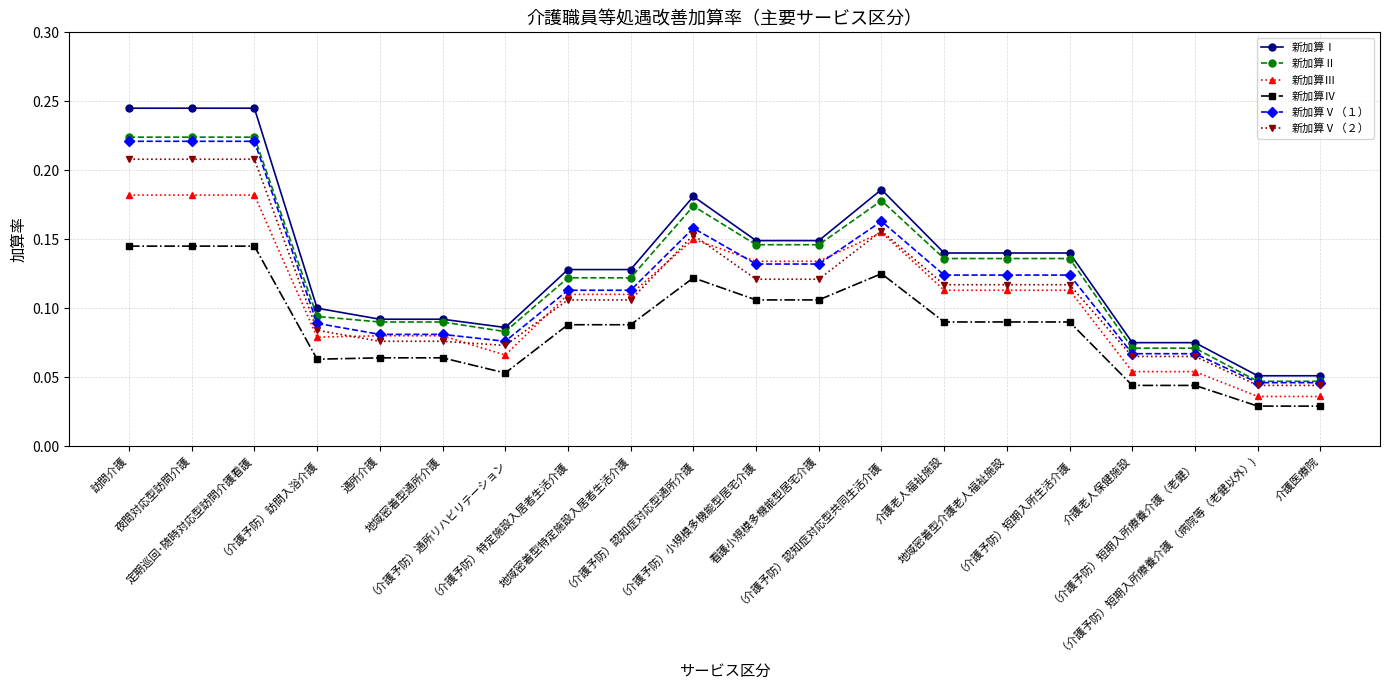

How many 新加算Ⅳ values are between 0 and 1?

20